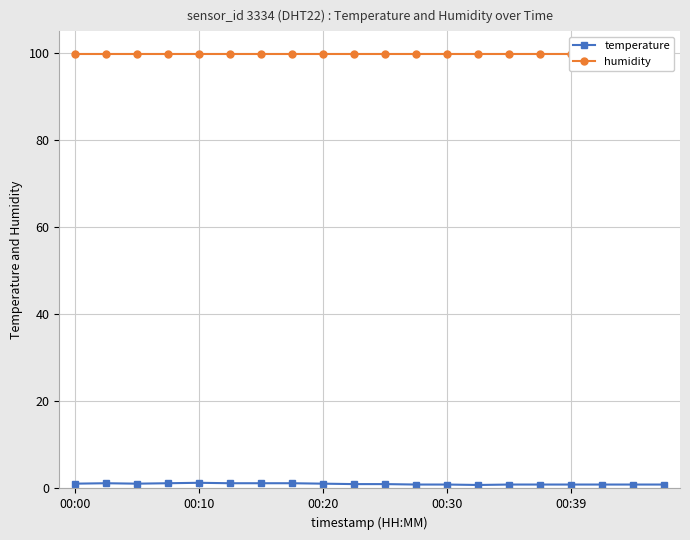

How many temperature values are between 0 and 1?

11